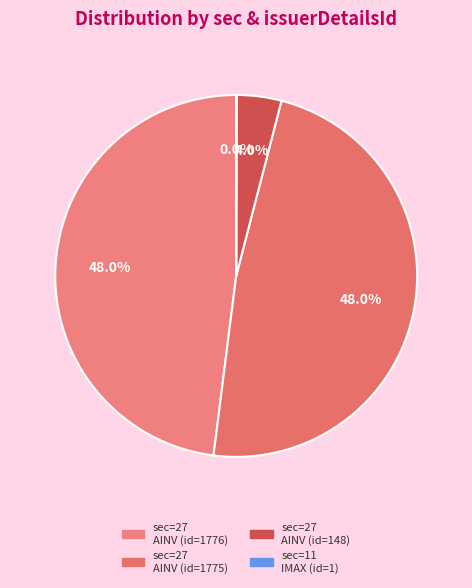

What is the smallest slice in the pie chart?

11 (IMAX-1)